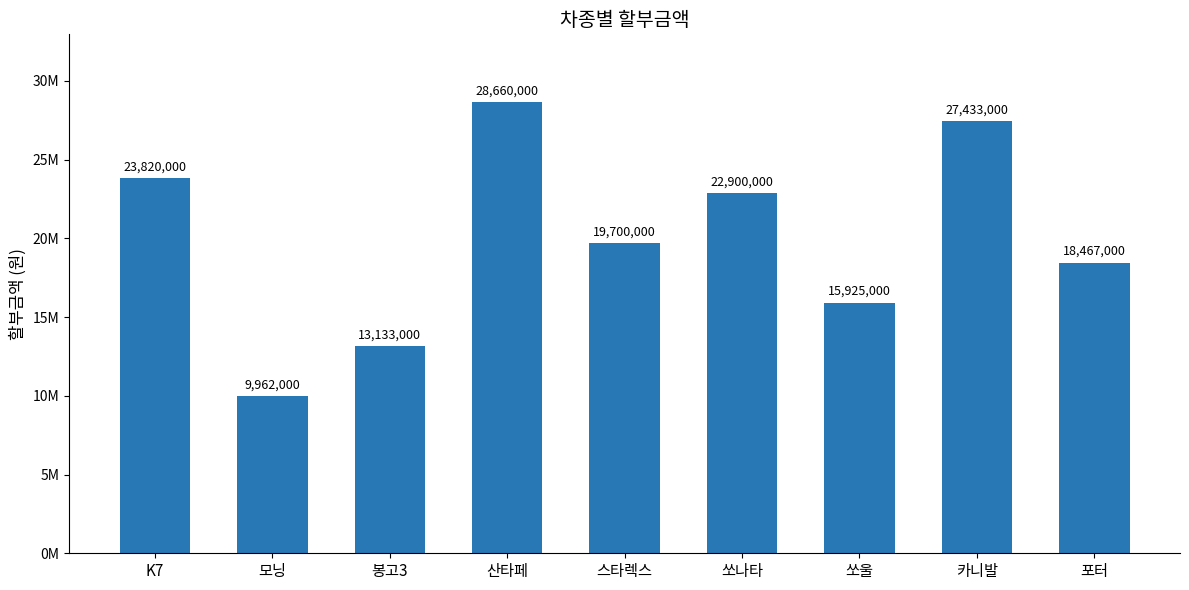

What is the minimum value shown in the chart?

9962000.0